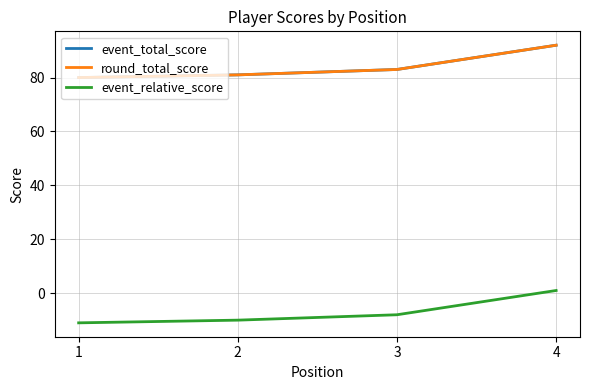

Between 2 and 3, which series saw the biggest shift?

event_total_score